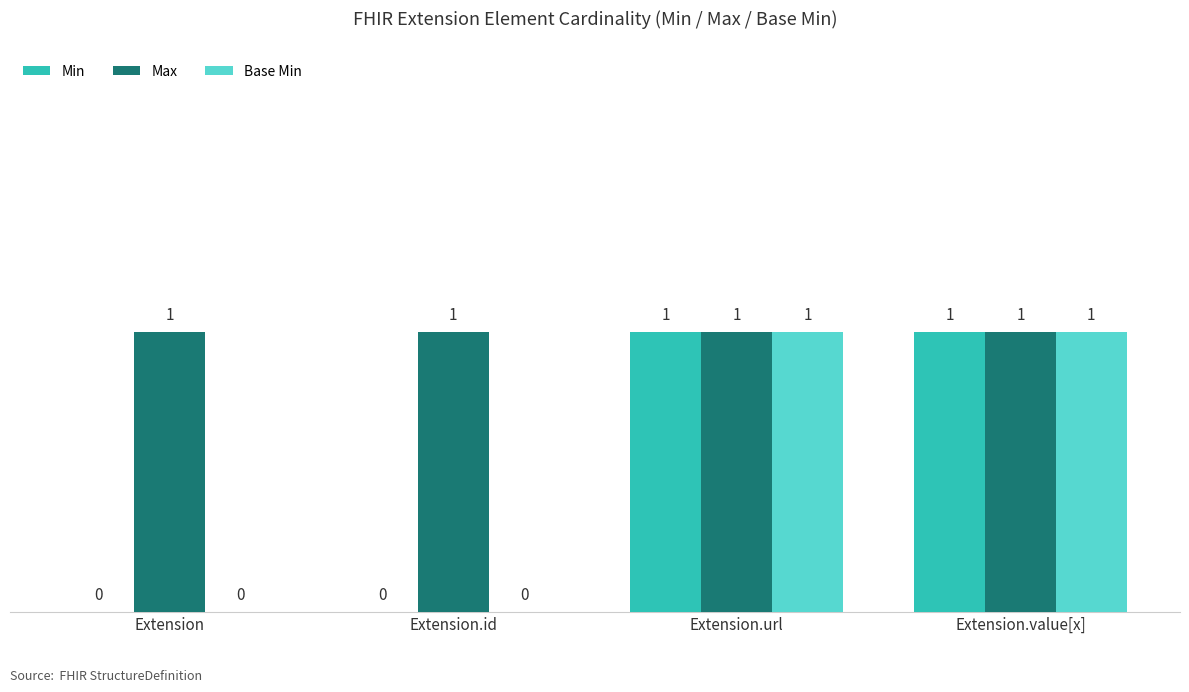

True or false: Base Min has a value of 0 at Extension.value[x].

False